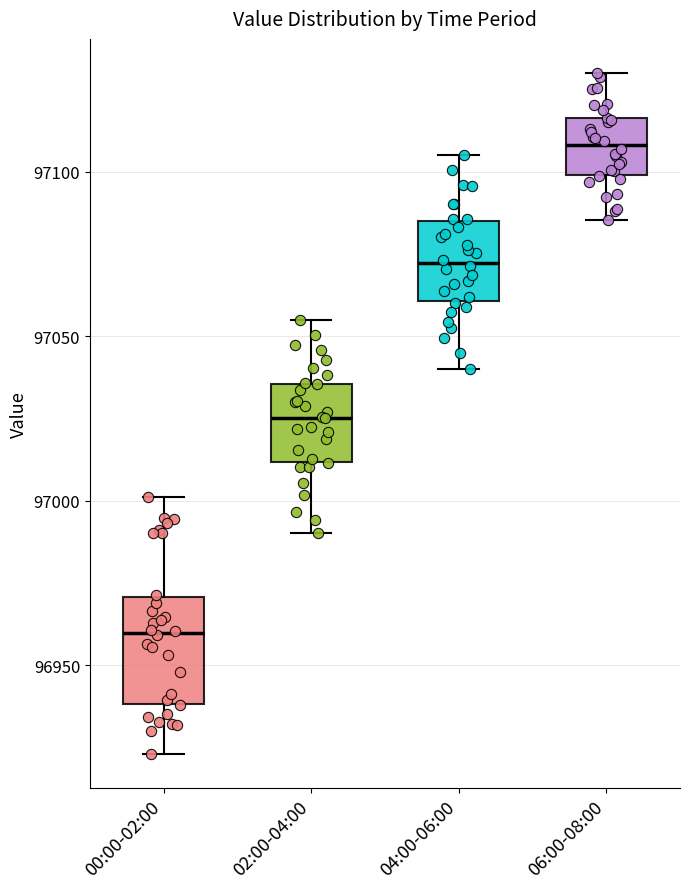

Reading left to right, read every box against the y-axis: the position of its median line, the range the box covers, and the ends of its whiskers. The values are not printed on the chart, so give them approximately, as read against the axis.

00:00-02:00: median 96960, box 96940 to 96970, whiskers 96925 to 97000
02:00-04:00: median 97025, box 97010 to 97035, whiskers 96990 to 97055
04:00-06:00: median 97070, box 97060 to 97085, whiskers 97040 to 97105
06:00-08:00: median 97110, box 97100 to 97115, whiskers 97085 to 97130